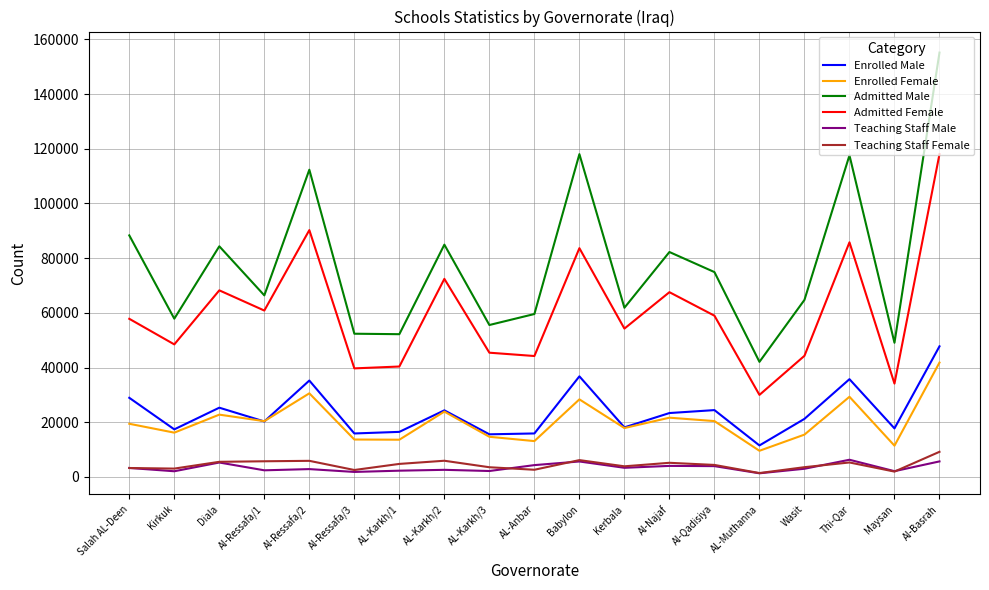

True or false: Enrolled Male and Admitted Male intersect in this chart.

False